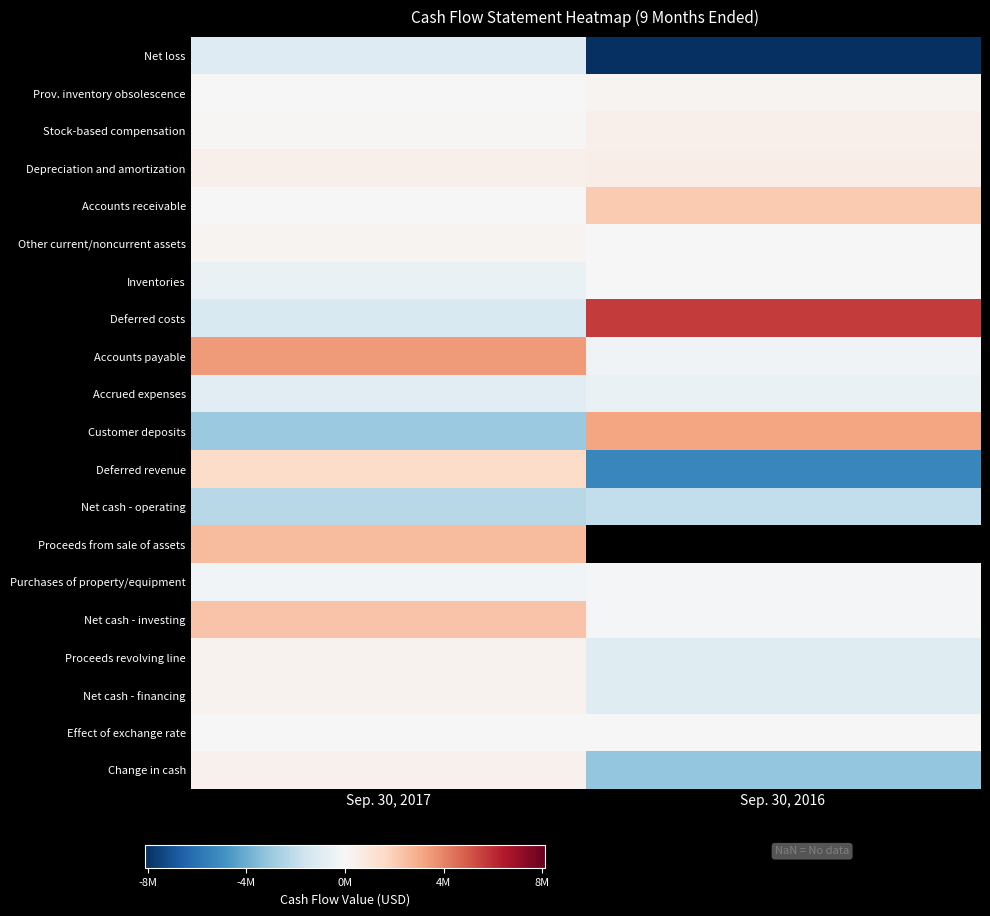

Which has a higher value, Sep. 30, 2017 or Sep. 30, 2016?

Sep. 30, 2017